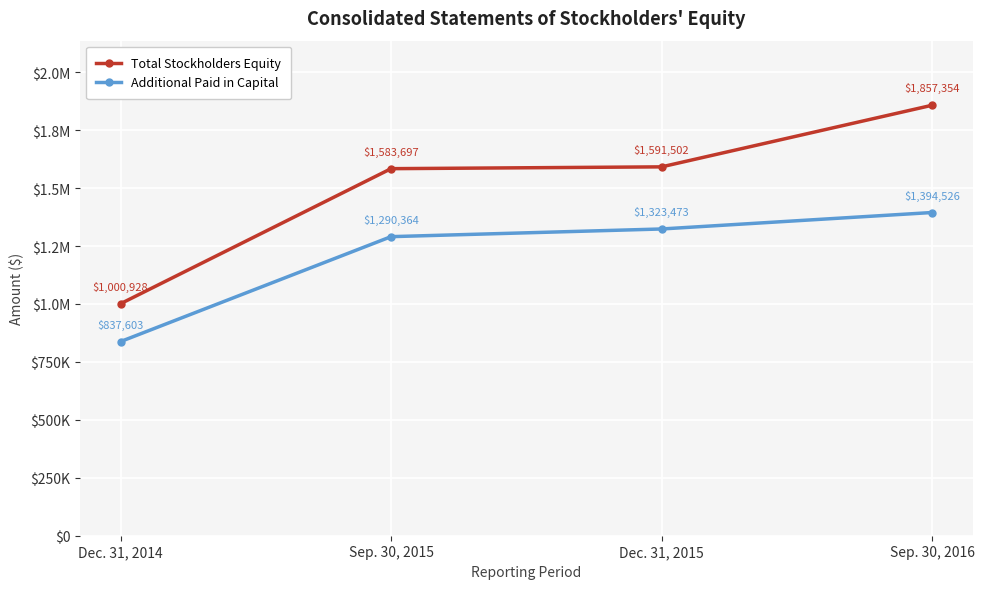

At which label is Additional Paid in Capital closest to 1116064?

Sep. 30, 2015